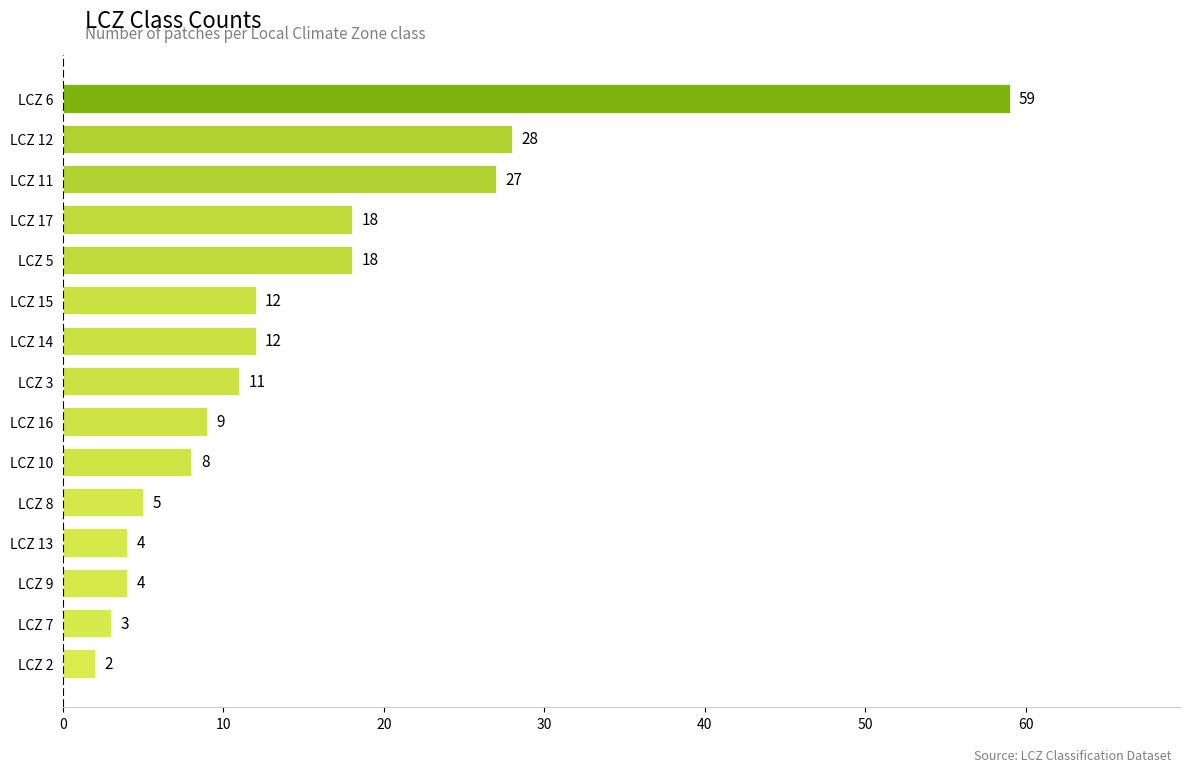

Where is the data nearest to the value 30?

LCZ 12